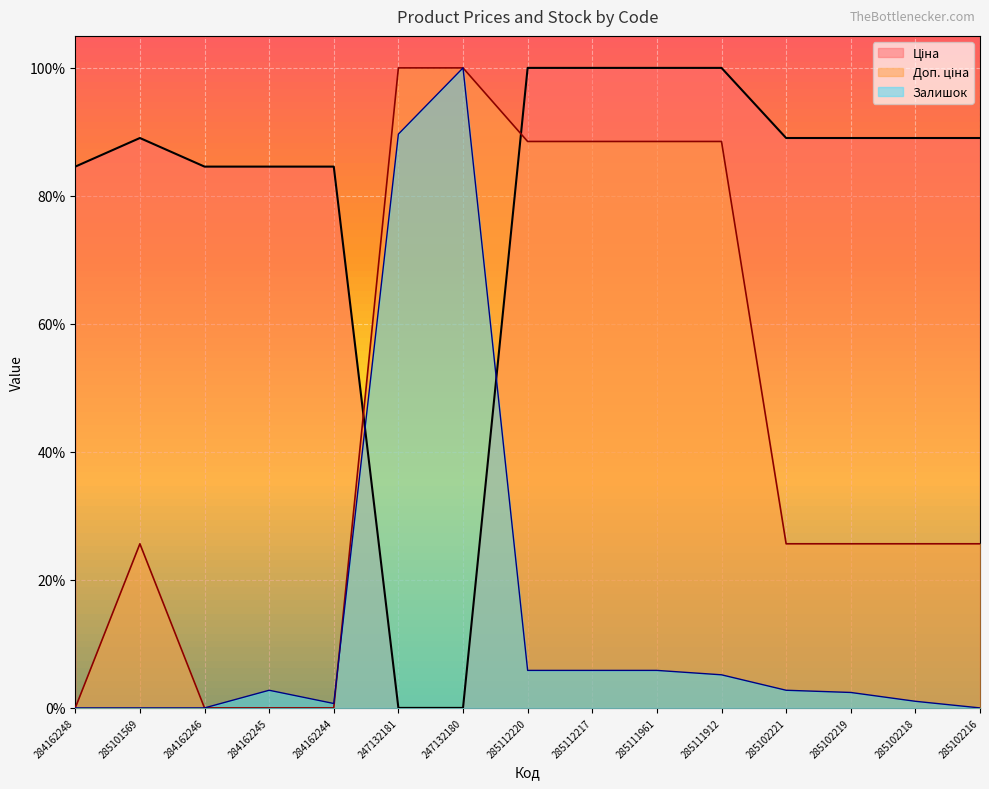

Count the number of categories in the chart.

15